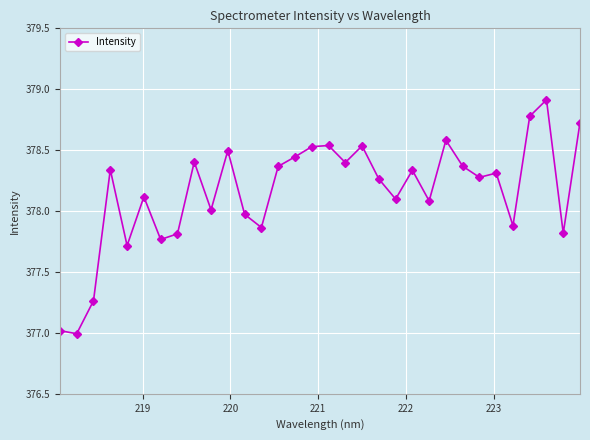

True or false: there are more than 2 points higher than both neighbors.

True